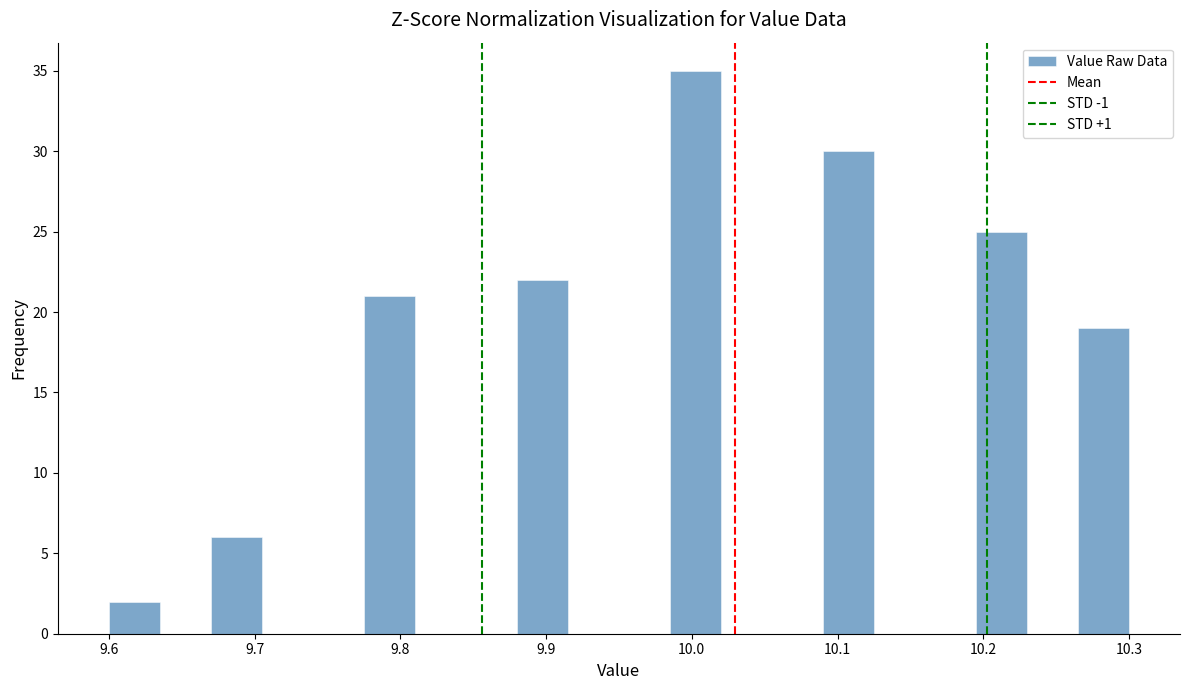

Around what value on the x-axis is the tallest bar? Give the approximate position of its centre, as read against the axis.

10.00